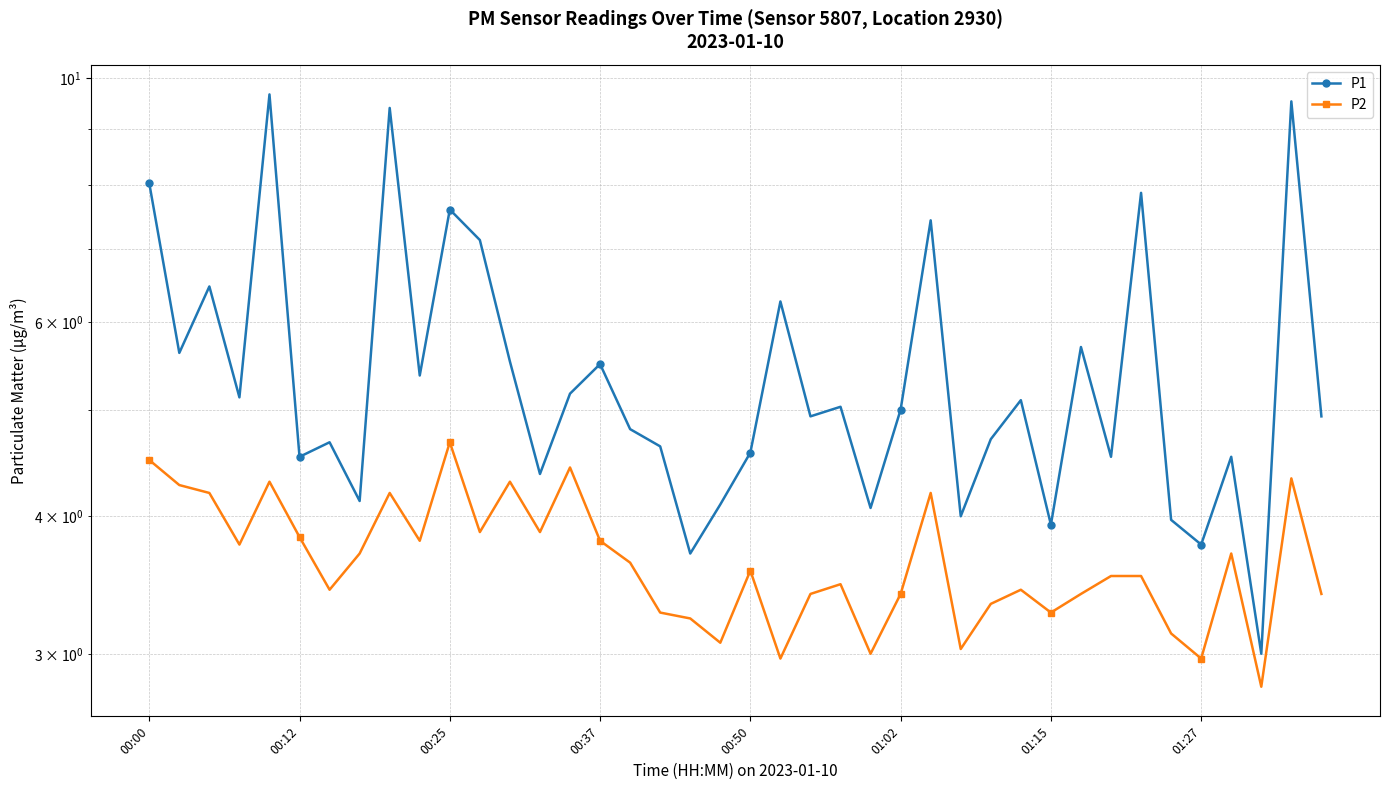

Is it true that P2 equals 4.4 at 14?

True